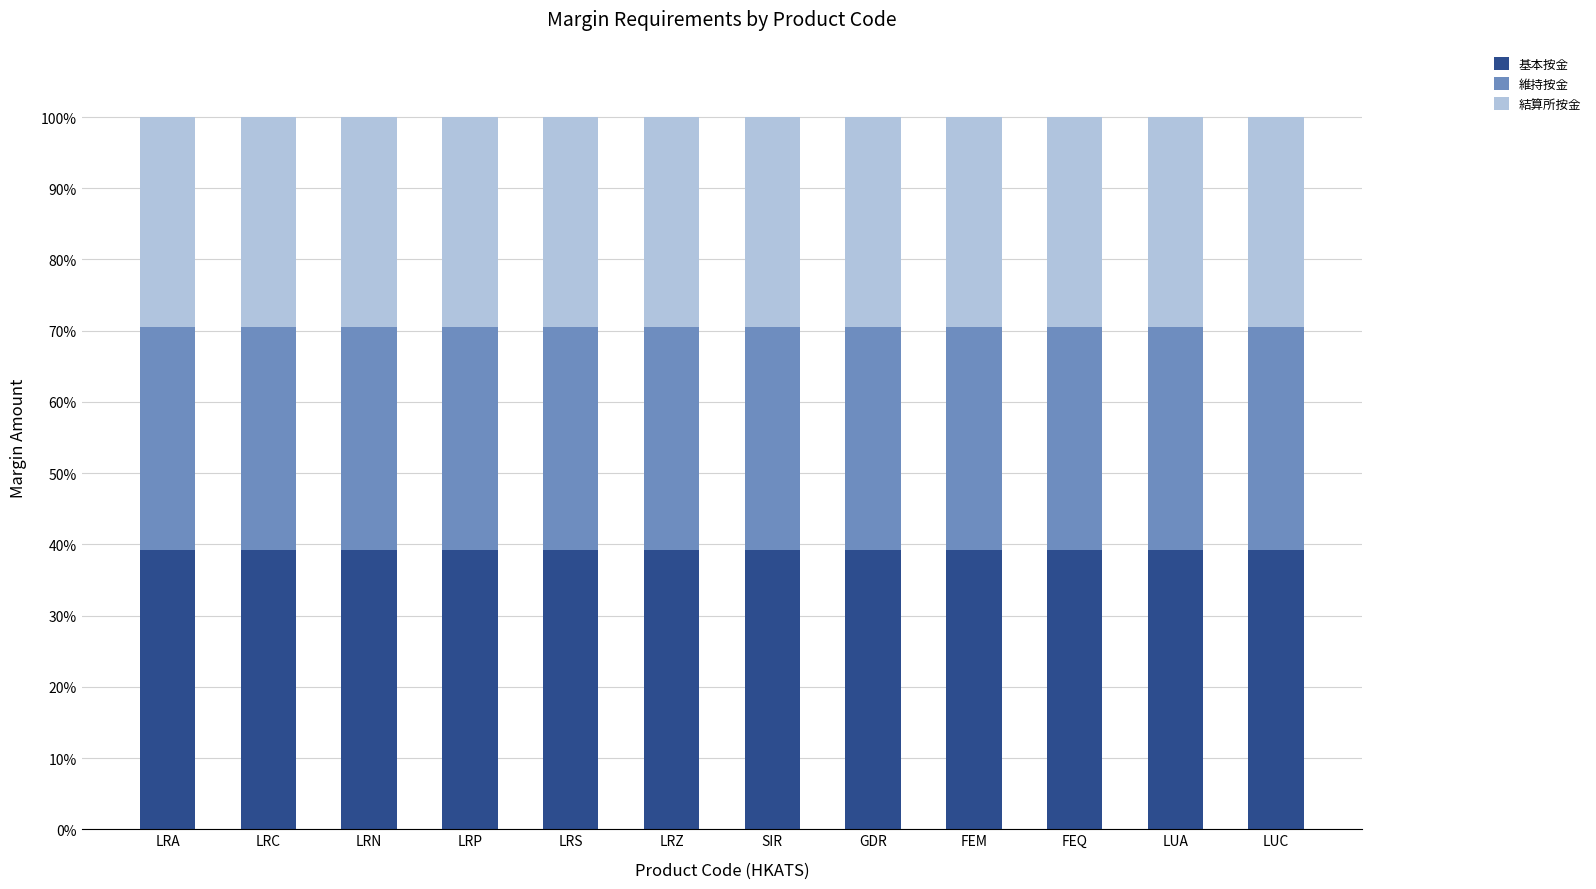

What is the sum of all 基本按金 values?

470.2